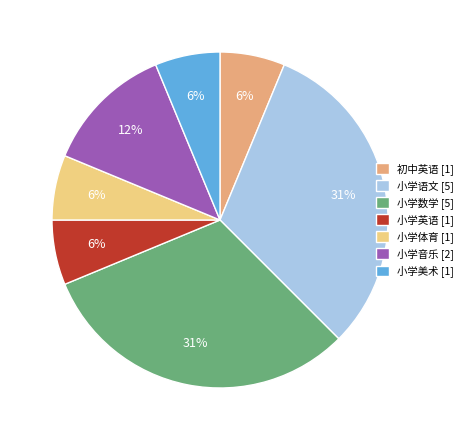

The 初中英语 [1] slice represents 15% of the pie. True or false?

False